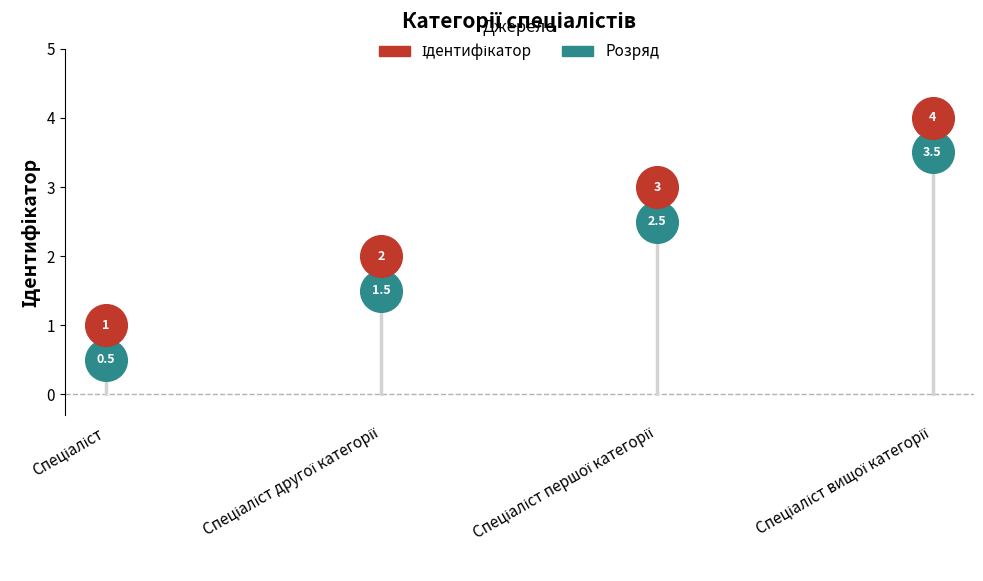

Across all series, what Y value is closest to 2?

2.0